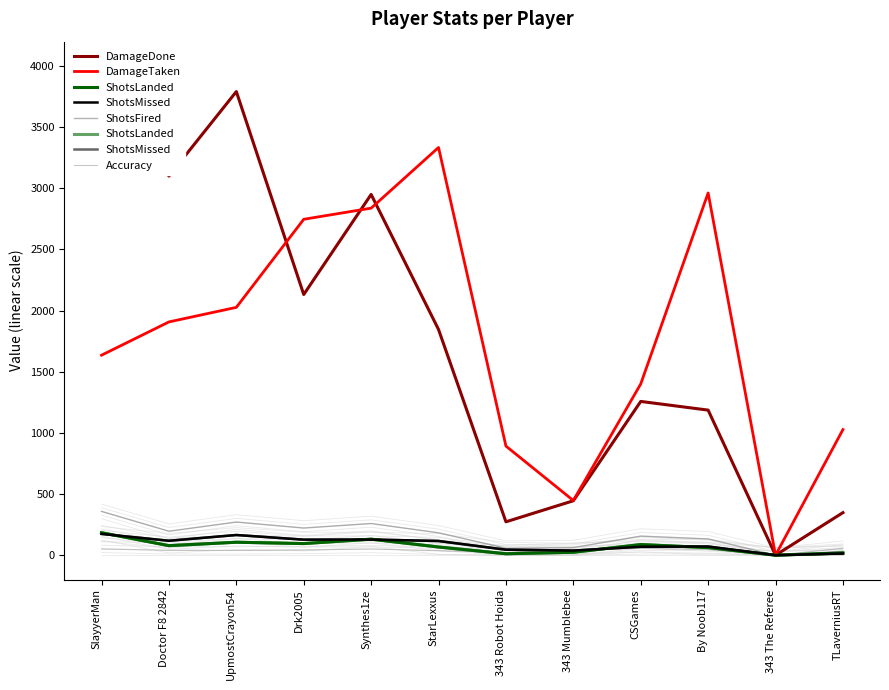

How many interior local valleys does the ShotsLanded series have?

4